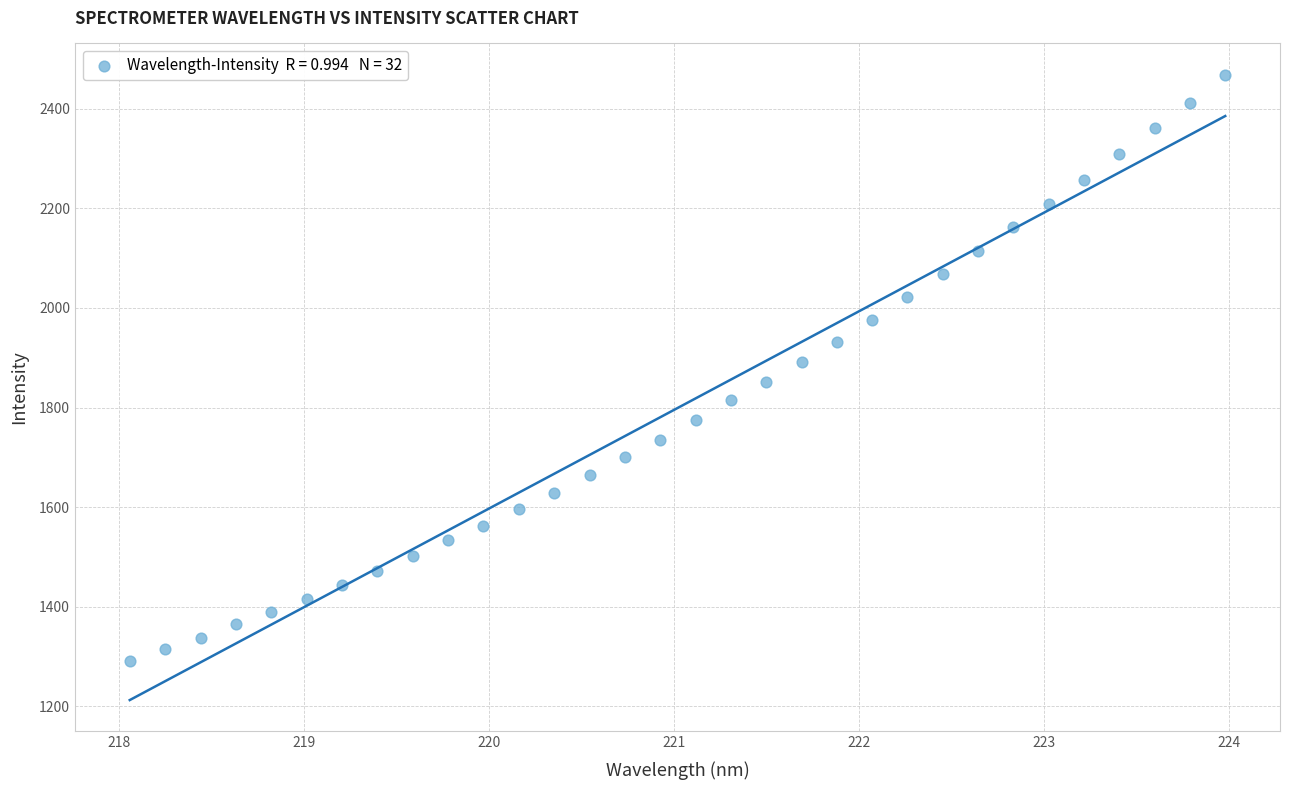

What is the range of X values (max minus min)?

5.9